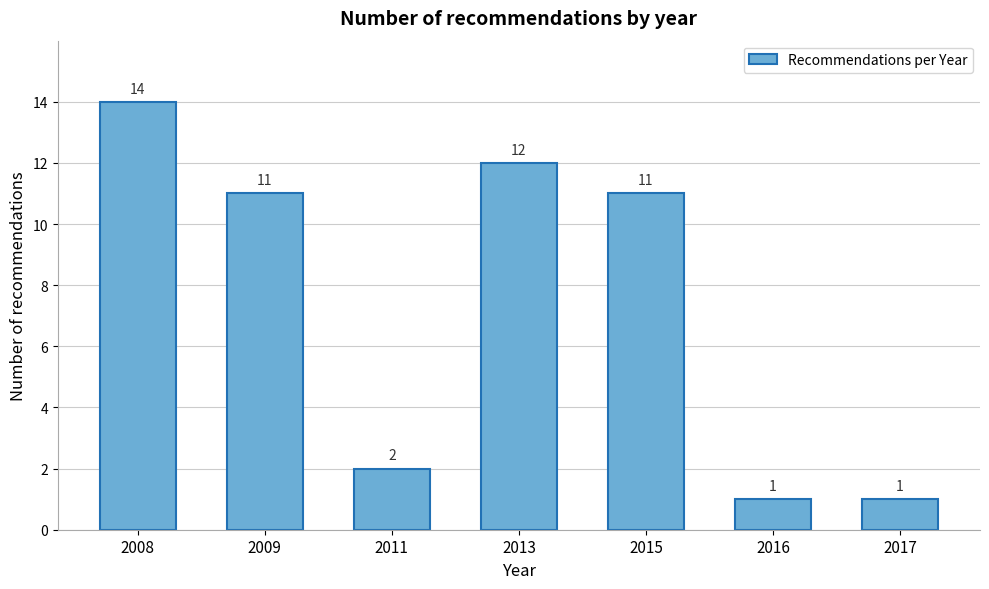

Reading left to right, what are all the values shown in this chart?

14	11	2	12	11	1	1